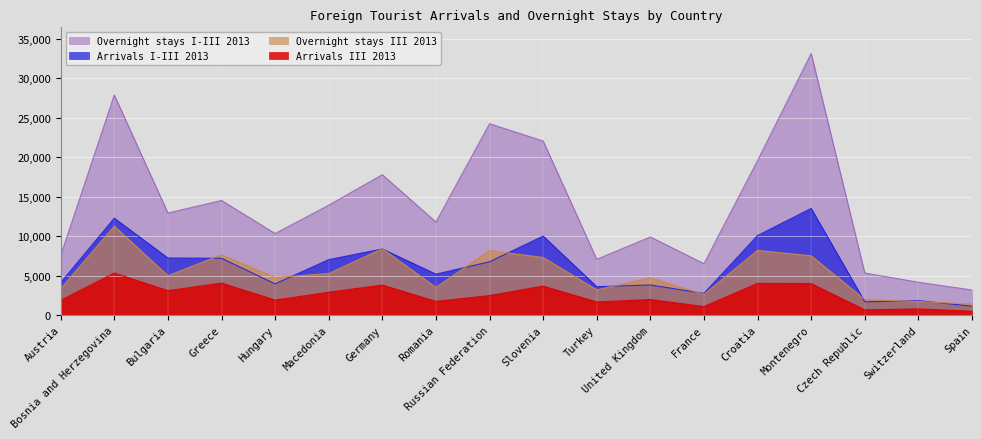

Reading left to right, transcribe all the data shown in this chart.

Arrivals III 2013: 1860	5316	3080	4042	1891	2881	3787	1722	2466	3662	1656	1958	1071	4006	3981	649	772	476
Arrivals I-III 2013: 4101	12259	7215	7183	3945	7009	8366	5170	6742	9997	3583	3802	2735	10063	13497	1679	1813	1122
Overnight stays III 2013: 3334	11248	4977	7621	4750	5254	8393	3497	8157	7282	3182	4714	2606	8180	7492	1963	1701	1377
Overnight stays I-III 2013: 7537	27866	12913	14504	10317	13906	17769	11773	24225	22035	7053	9881	6497	19555	33124	5320	4146	3166